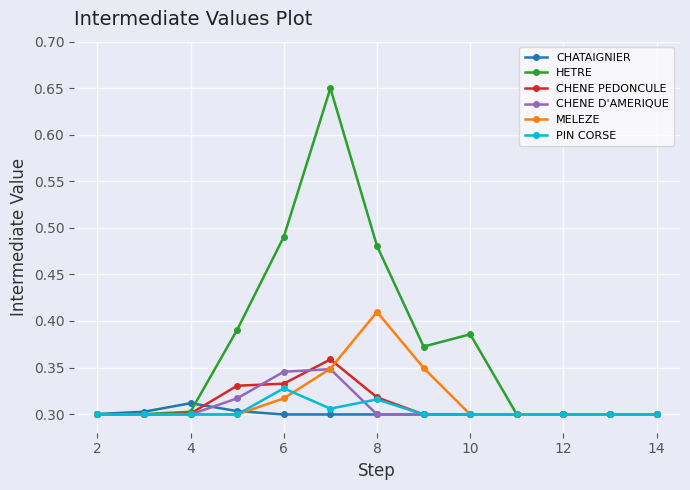

Which series has the largest total across all categories?

HETRE